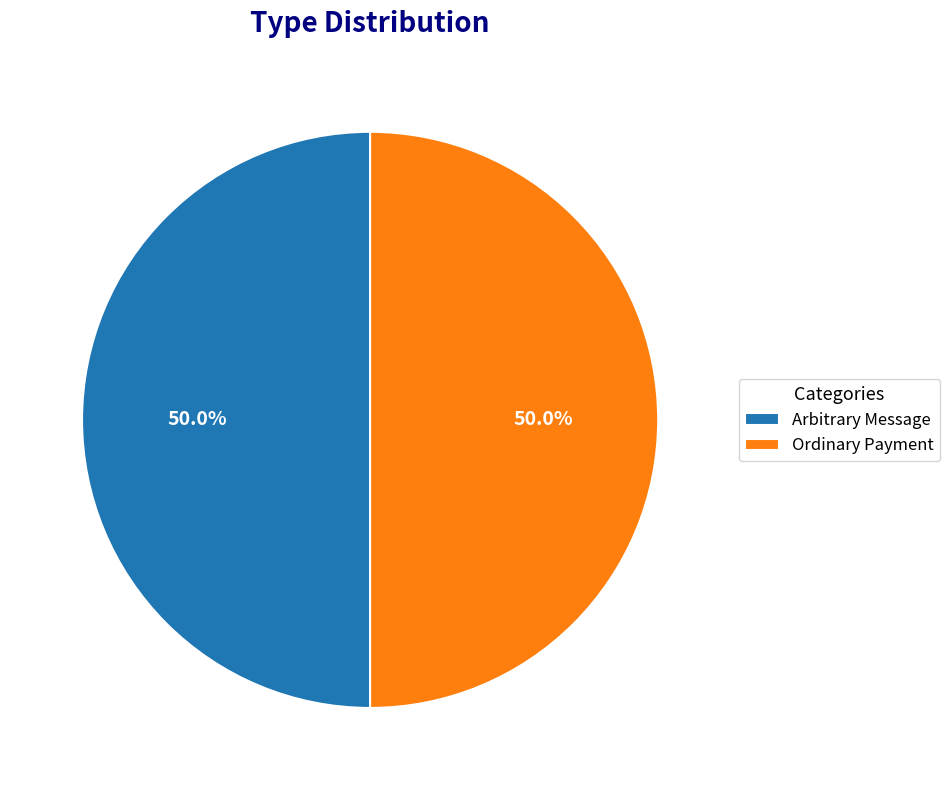

To the nearest percent, what is the combined percentage of Ordinary Payment and Arbitrary Message?

100%